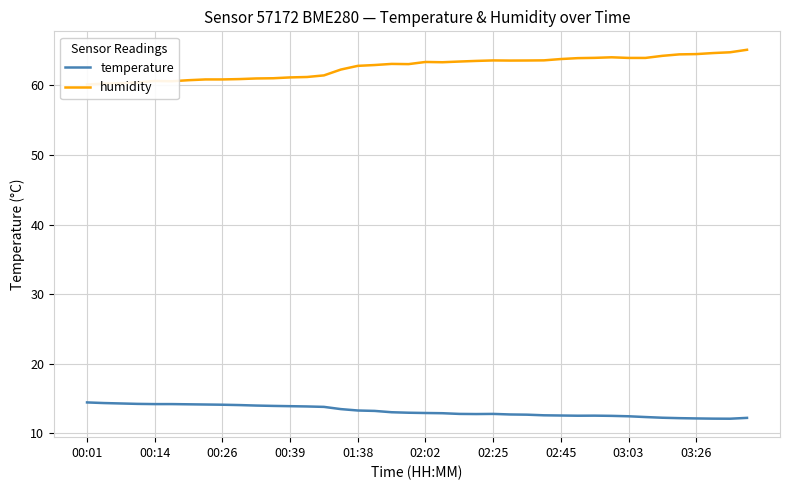

The humidity series shows 84.5 at 23. True or false?

False